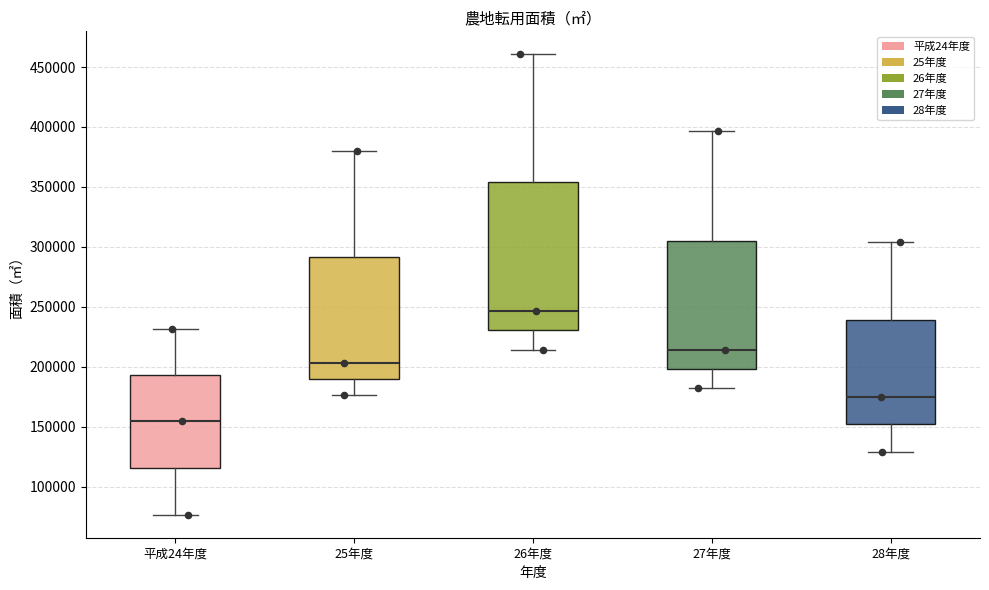

Where is the lower edge of the box for 25年度 on the y-axis? The values are not printed on the chart, so give them approximately, as read against the axis.

190000